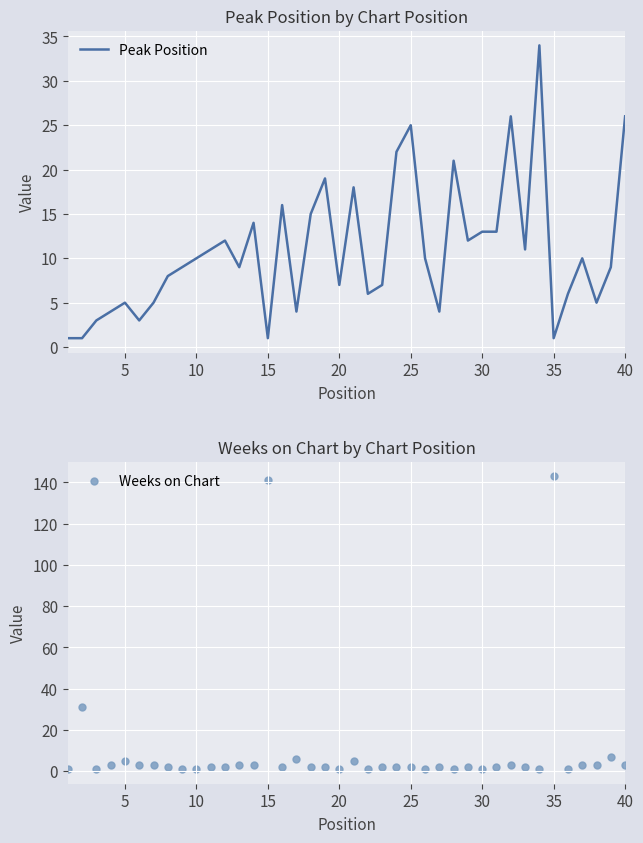

Which series has the widest spread of Y values?

Weeks on Chart